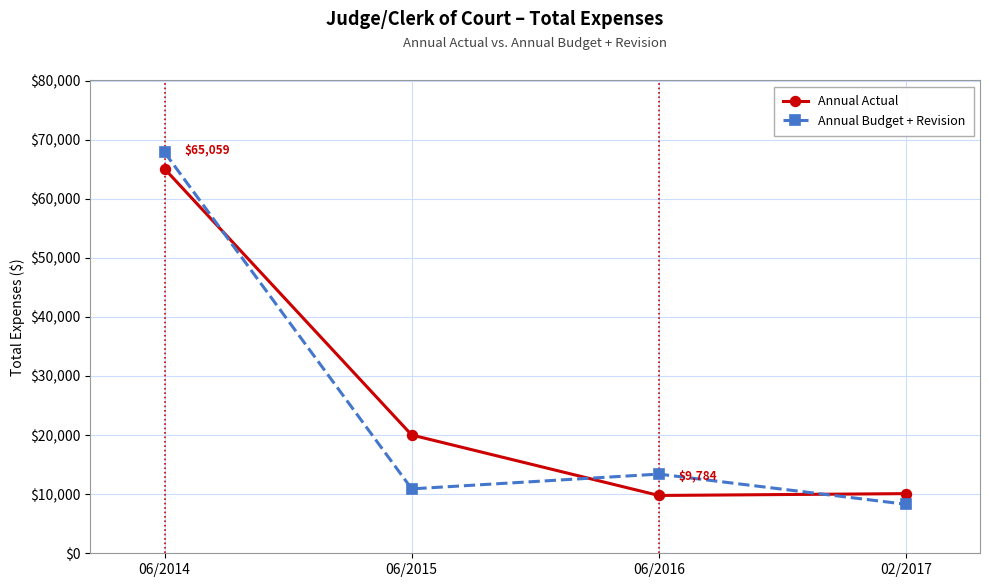

At which category does Annual Budget + Revision reach its first local valley?

06/2015